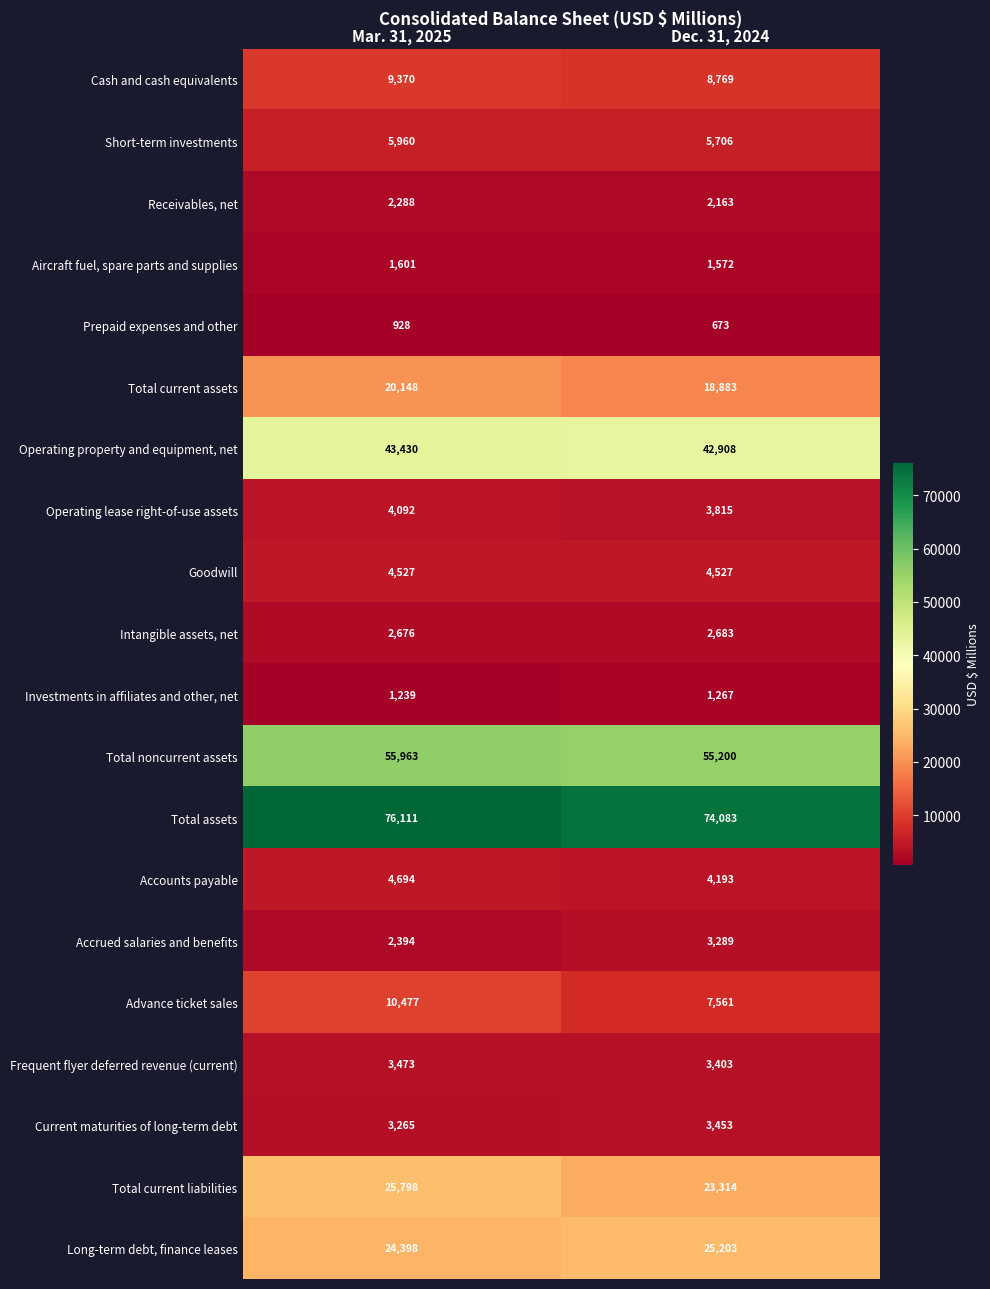

What is the spread (max minus min) of values at Dec. 31, 2024?

73410